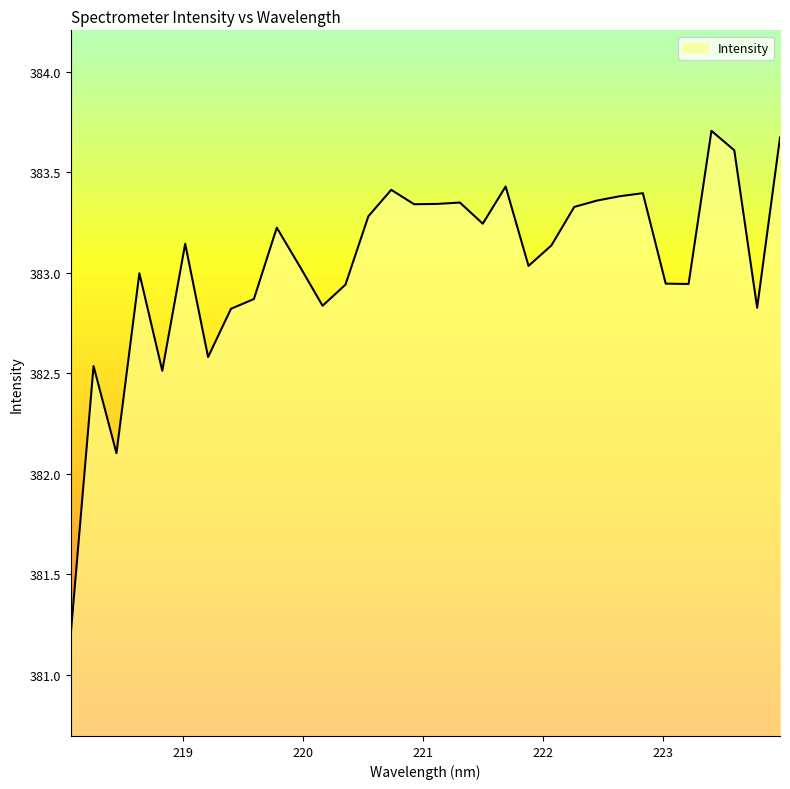

What is the maximum value shown in the chart?

383.7